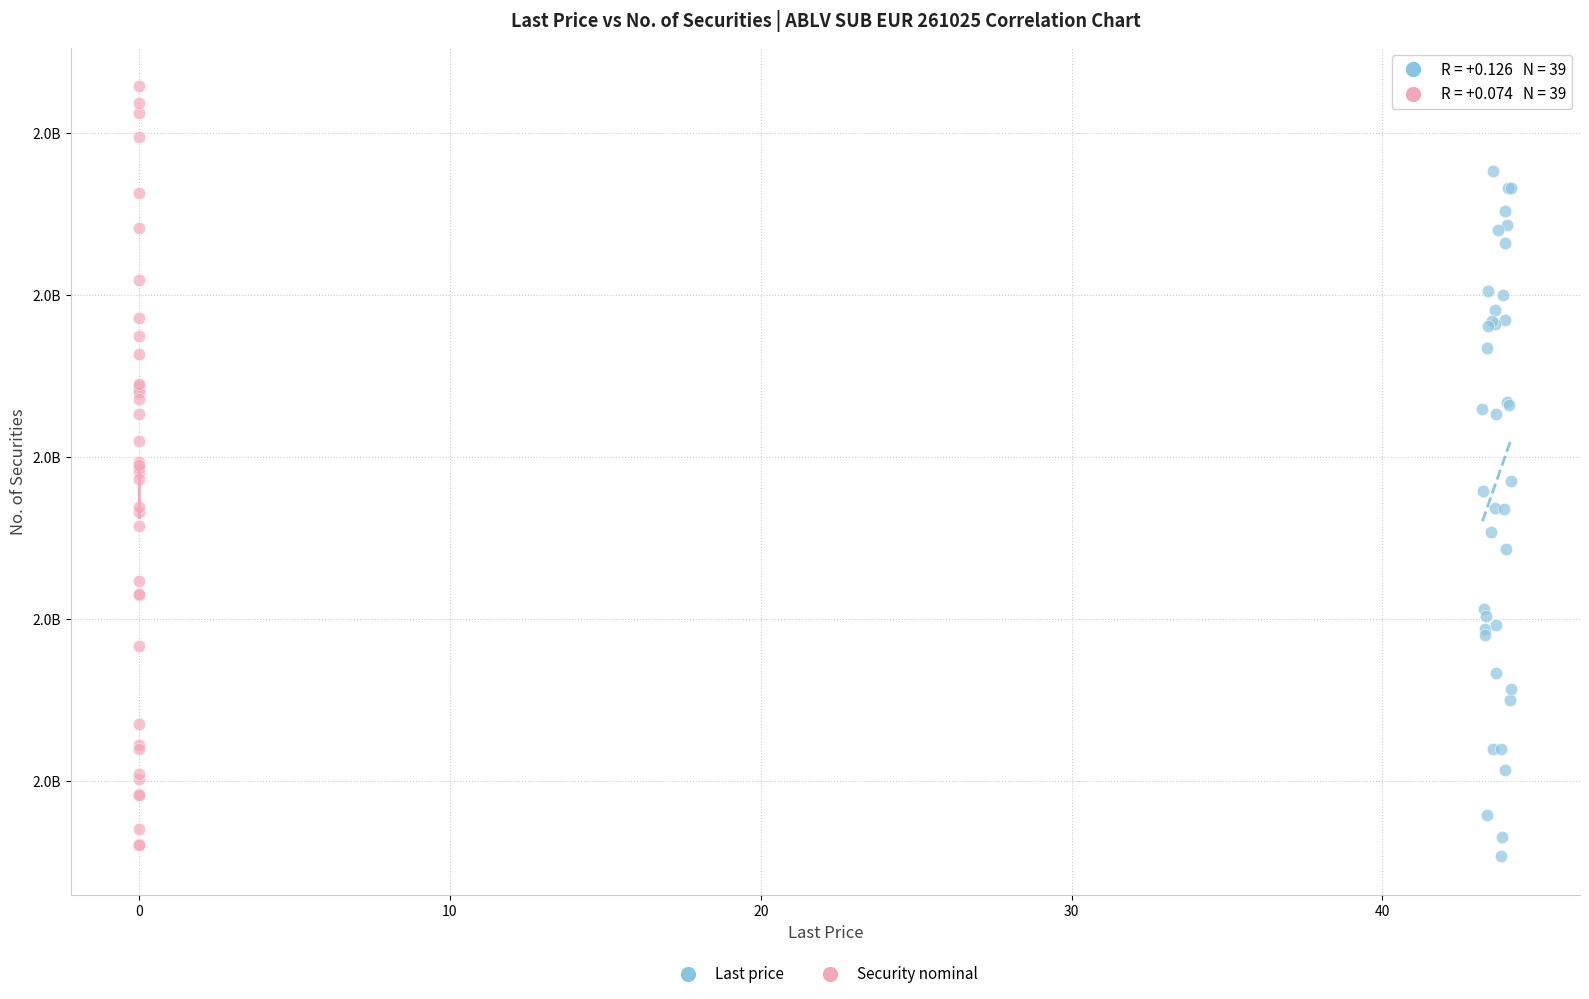

What are all the series names shown in the legend?

Last price, Security nominal